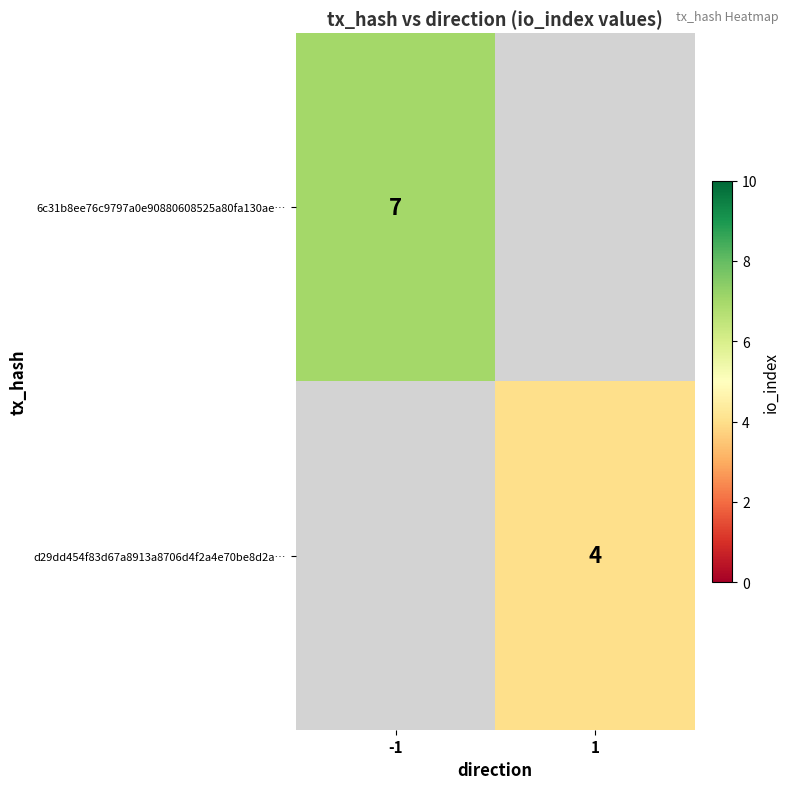

Is the value of d29dd454f83d67a8913a8706d4f2a4e70be8d2a… at 1 greater than the value of 6c31b8ee76c9797a0e90880608525a80fa130ae… at -1?

No